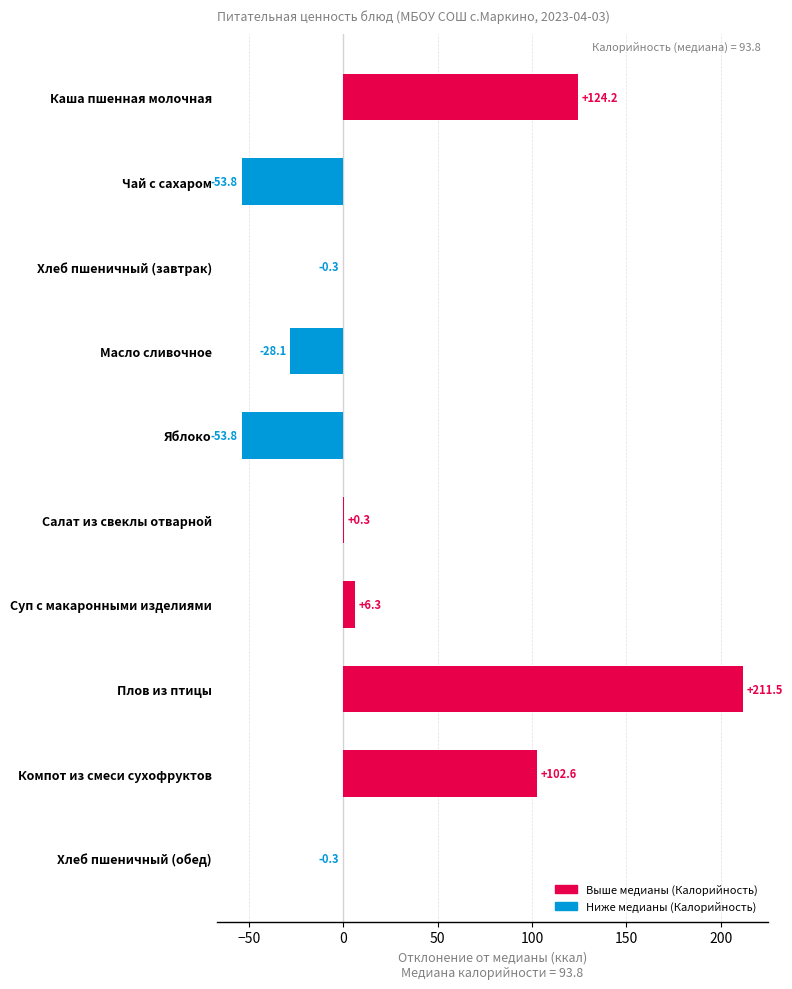

What is the greatest value displayed?

211.5